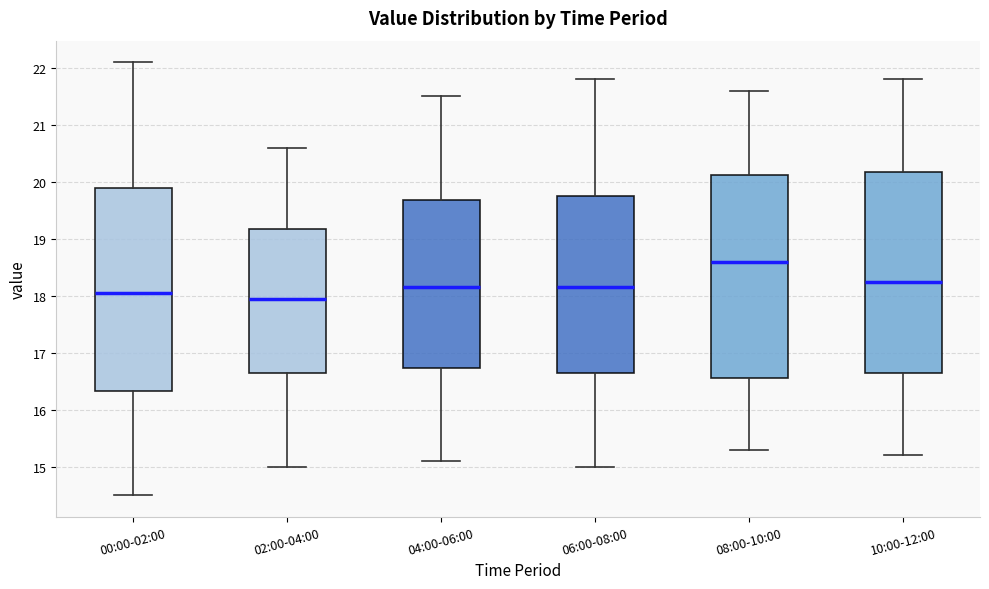

Where does the lower whisker of the box for 10:00-12:00 end on the y-axis? The values are not printed on the chart, so give them approximately, as read against the axis.

15.2